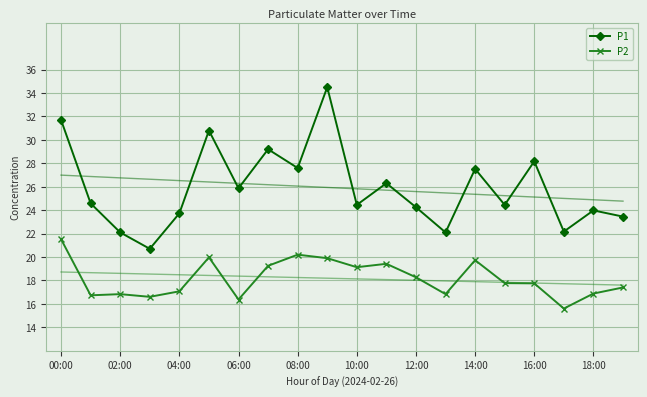

At 15, list the series in order from smallest to largest.

P2, P1